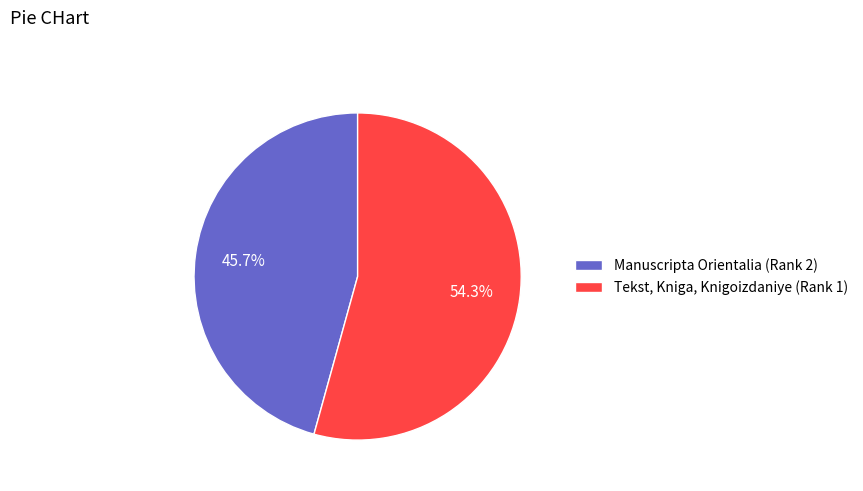

True or false: Manuscripta Orientalia (Rank 2) accounts for 36% of the total.

False